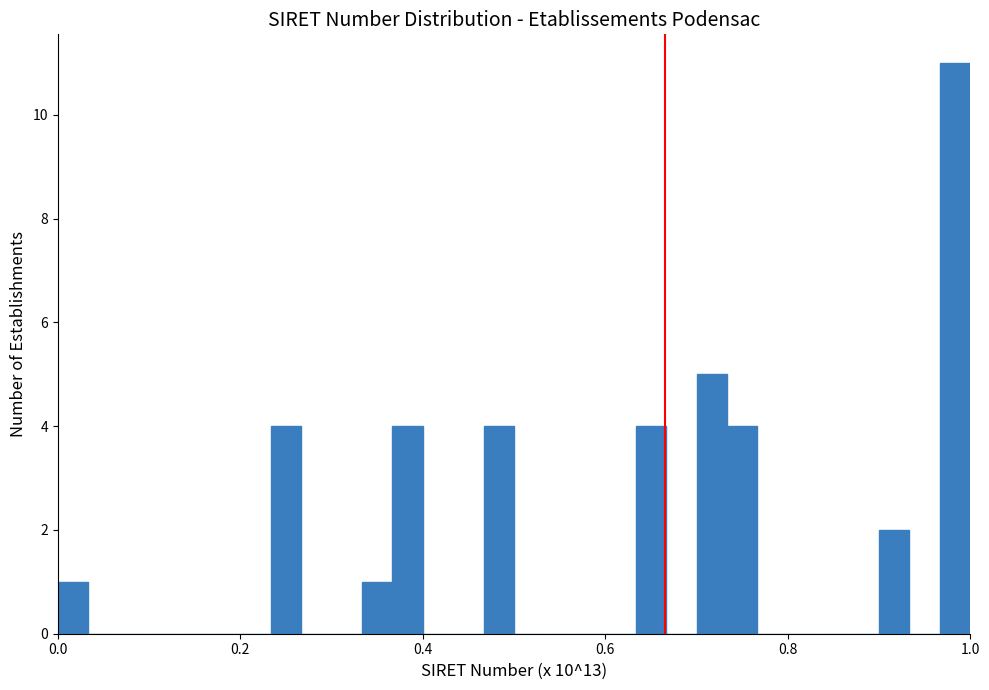

Read against the x-axis, roughly where is the centre of the tallest bar?

0.98